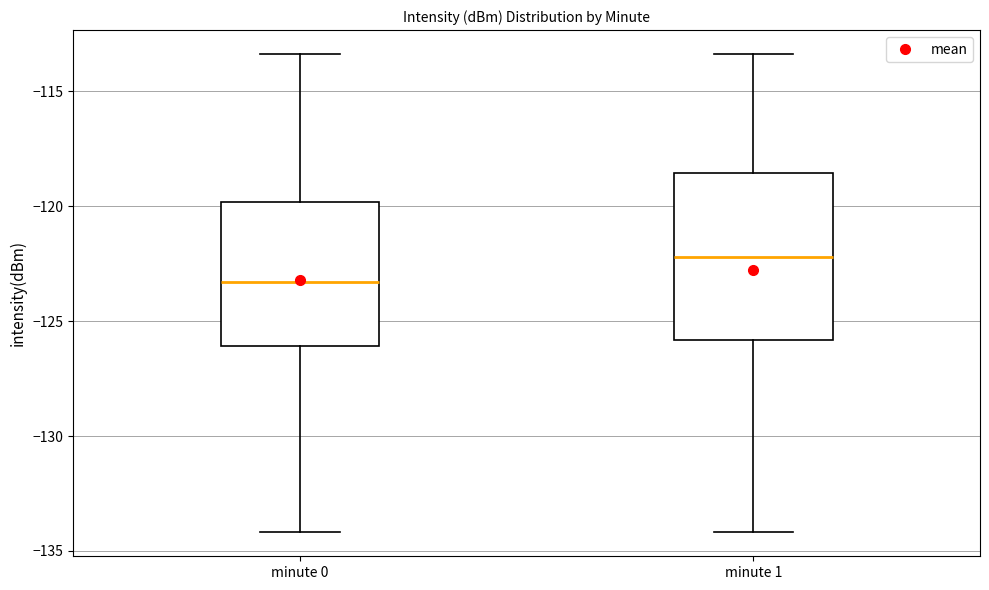

Reading left to right, read every box against the y-axis: the position of its median line, the range the box covers, and the ends of its whiskers. The values are not printed on the chart, so give them approximately, as read against the axis.

minute 0: median -123.5, box -126.0 to -120.0, whiskers -134.0 to -113.5
minute 1: median -122.0, box -126.0 to -118.5, whiskers -134.0 to -113.5